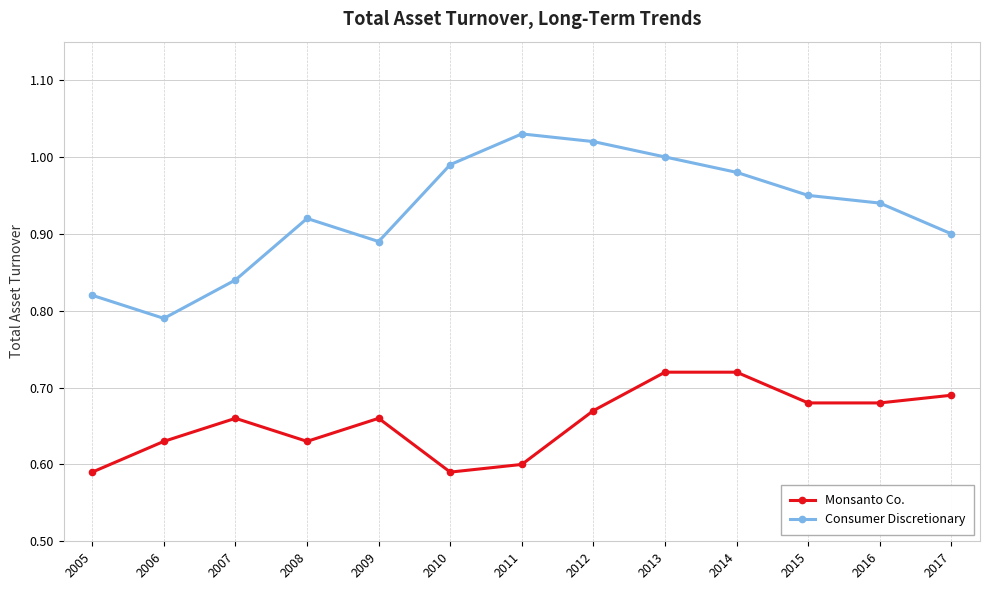

At which category is the sum across all series the highest?

2013